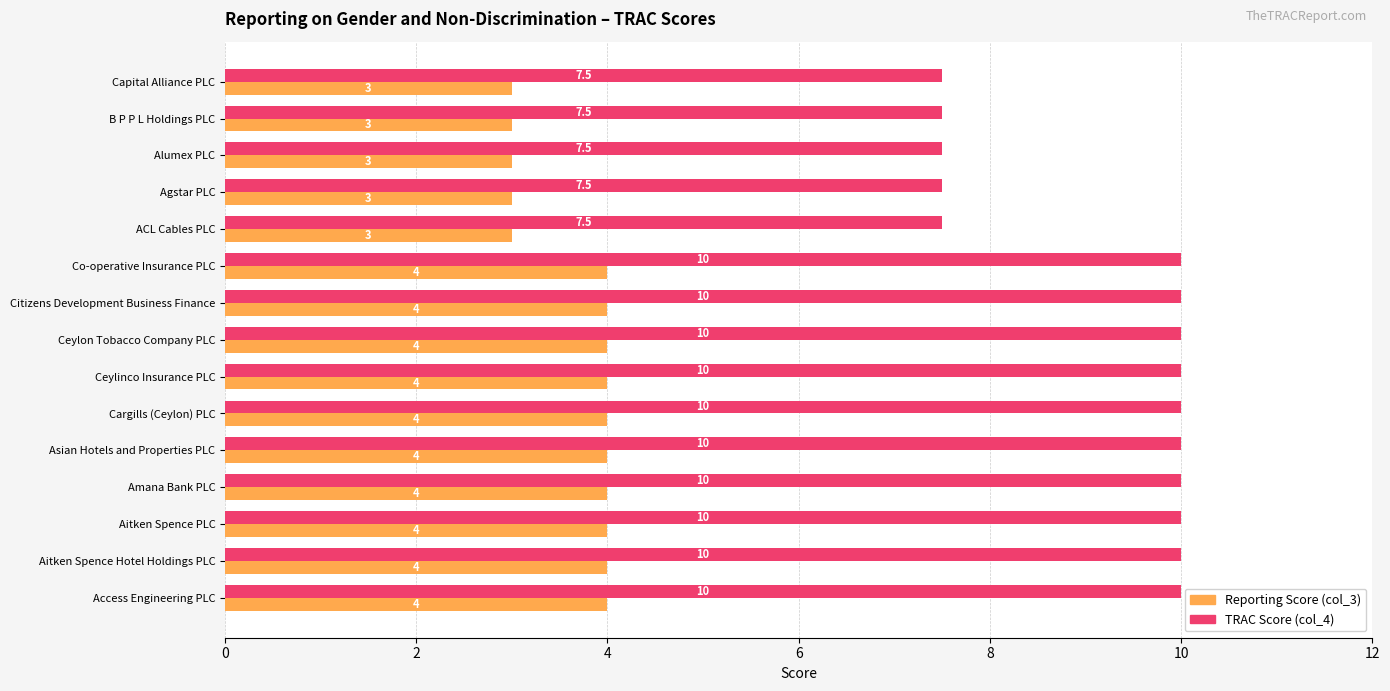

Rank the series at Amana Bank PLC from highest to lowest value.

TRAC Score (col_4), Reporting Score (col_3)